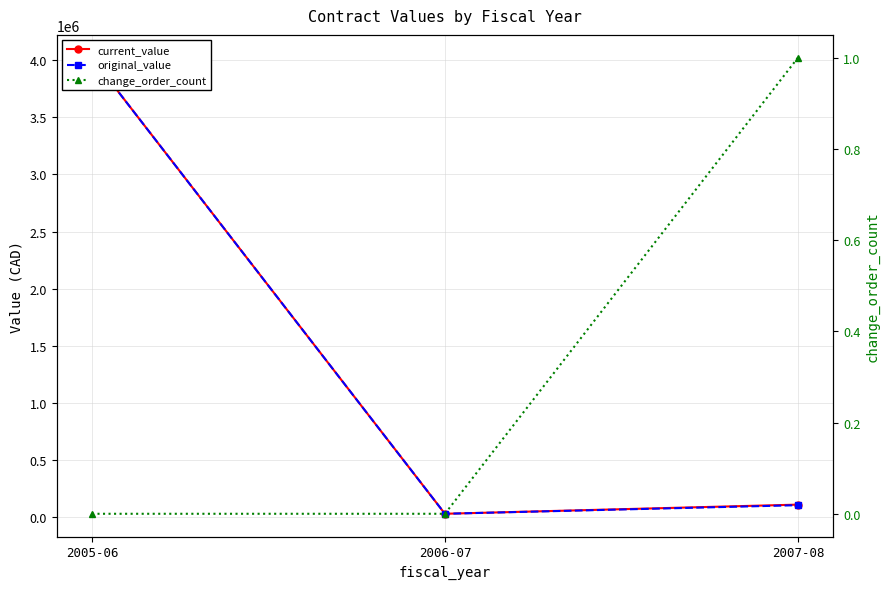

Read the change_order_count value at 2007-08.

1.0